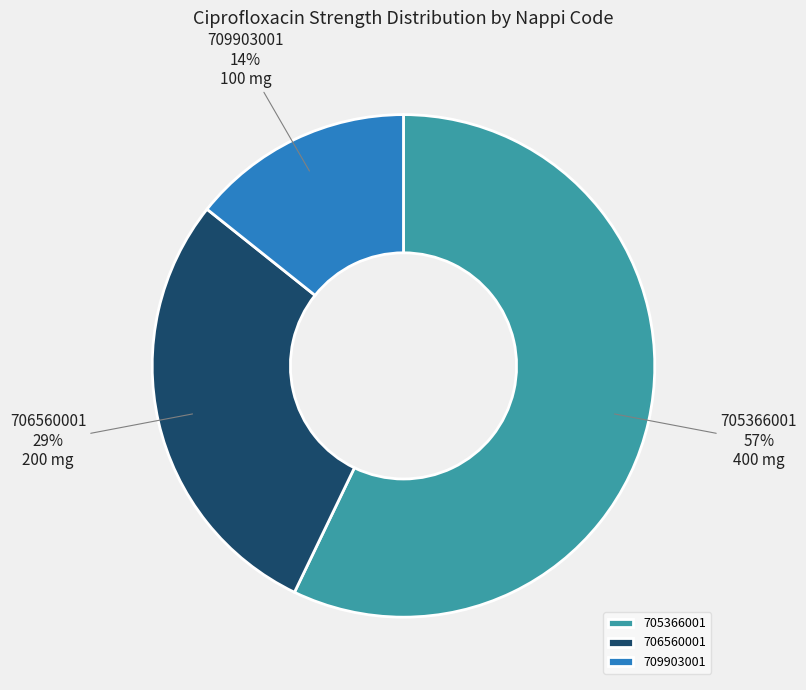

Does 706560001 represent more than half of the total?

No